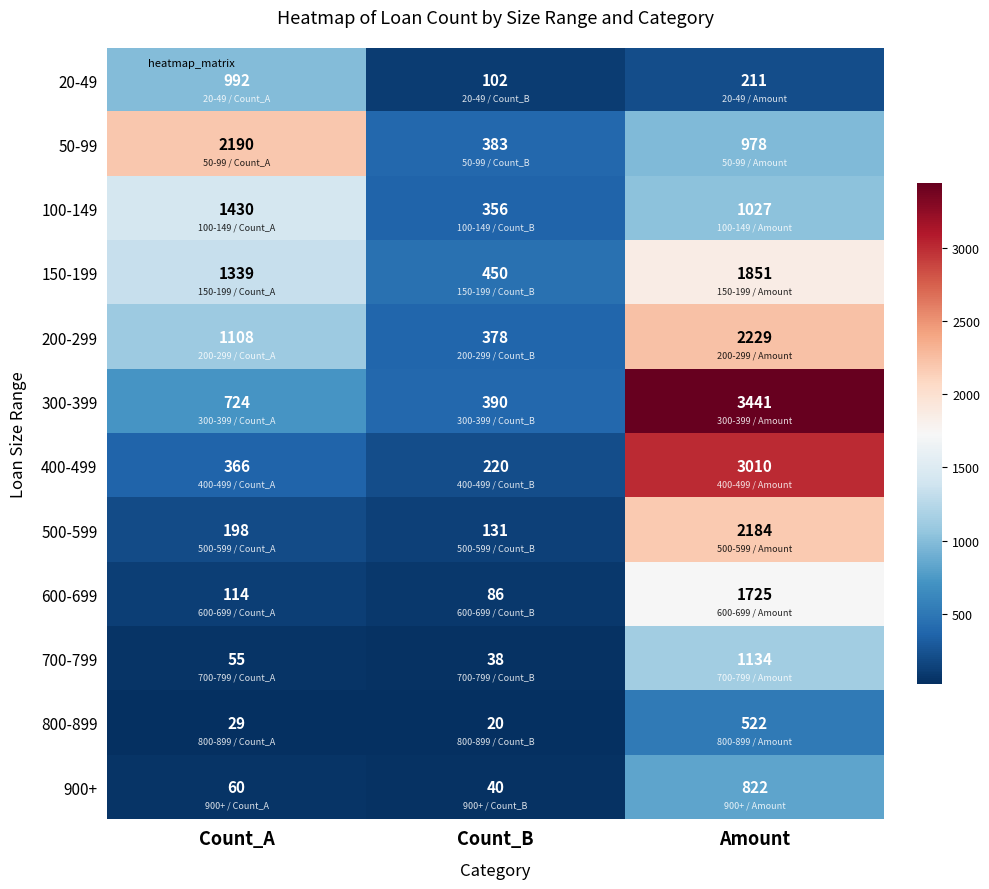

Where is 900+ nearest to the value 431?

Count_A